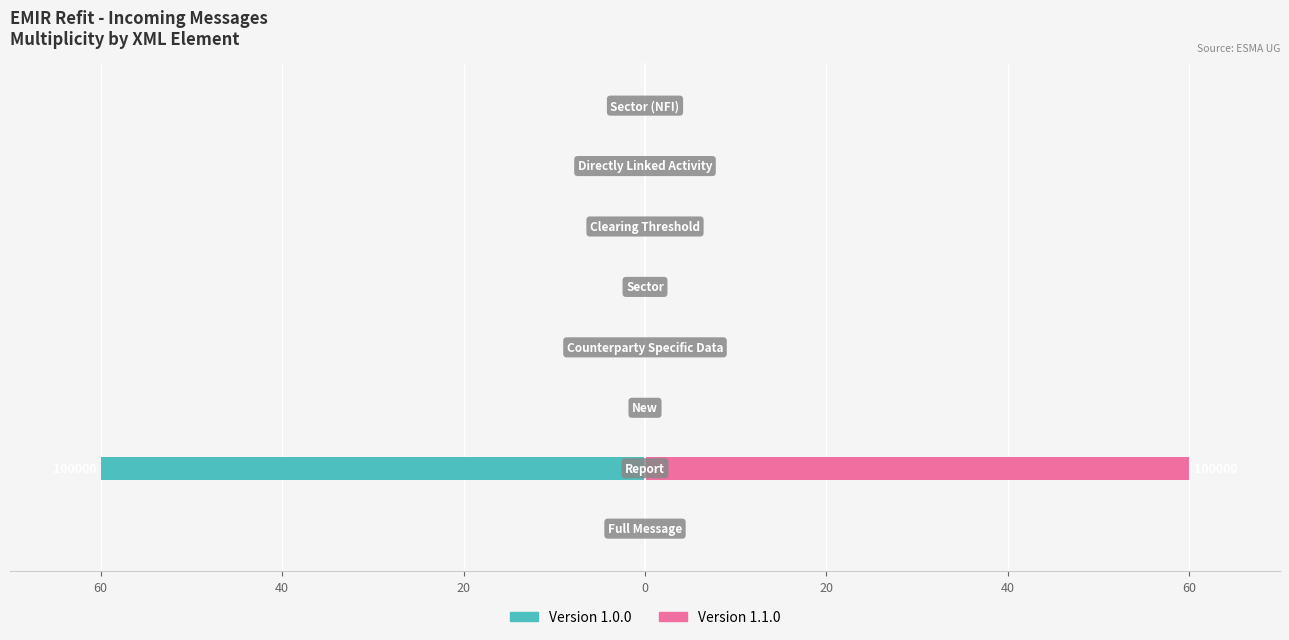

Which series has the largest total across all categories?

Version 1.1.0